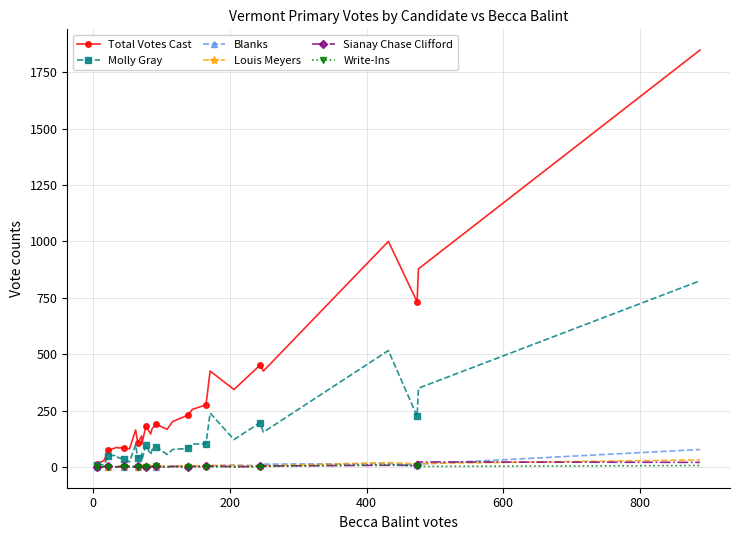

At how many categories does at least one series exceed 1732?

1